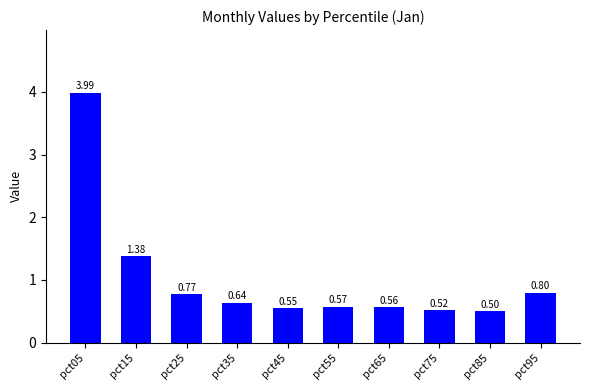

True or false: the data shows 0.9 at pct05.

False